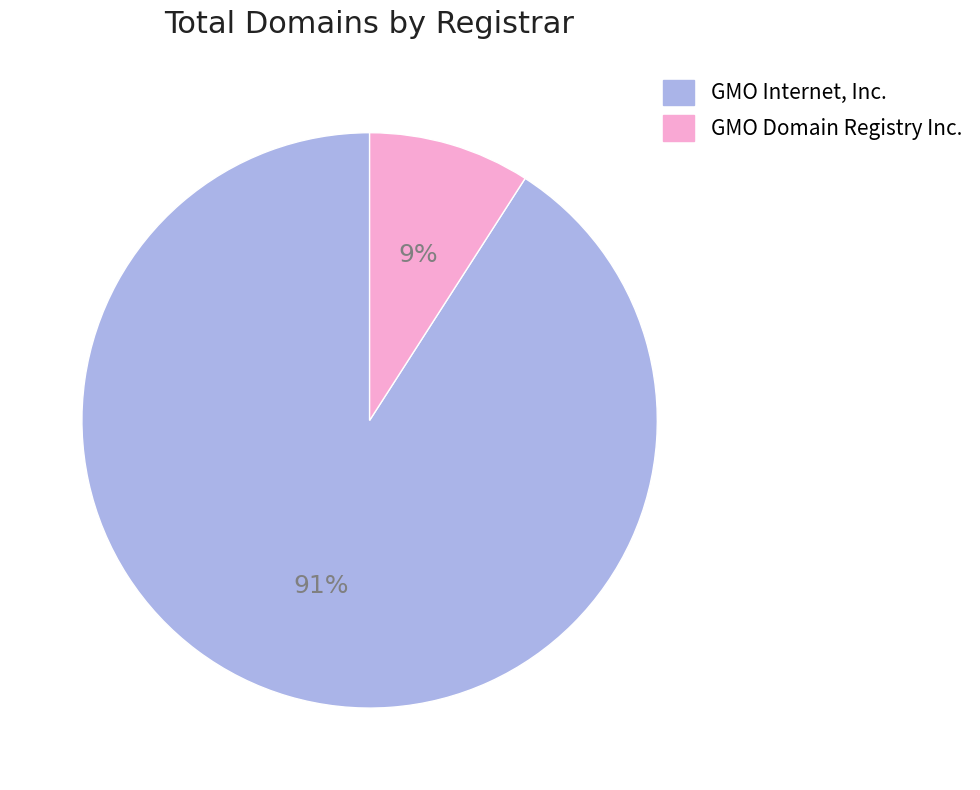

How many segments does this pie chart have?

2